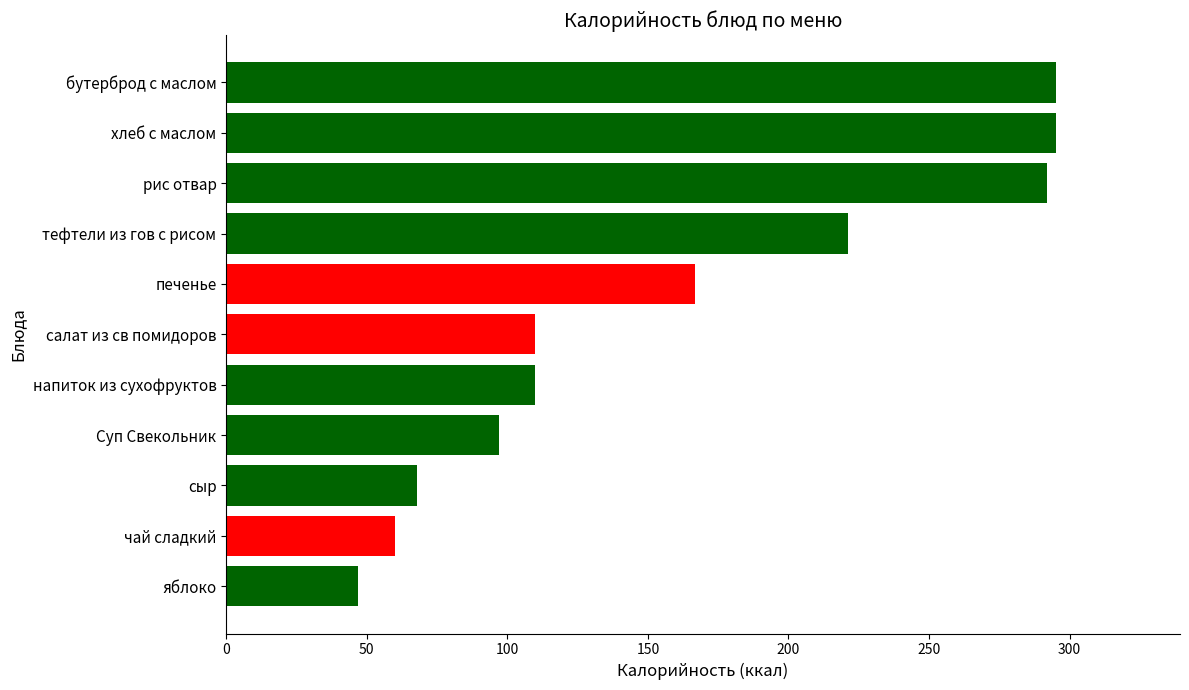

Where is the data nearest to the value 171?

печенье